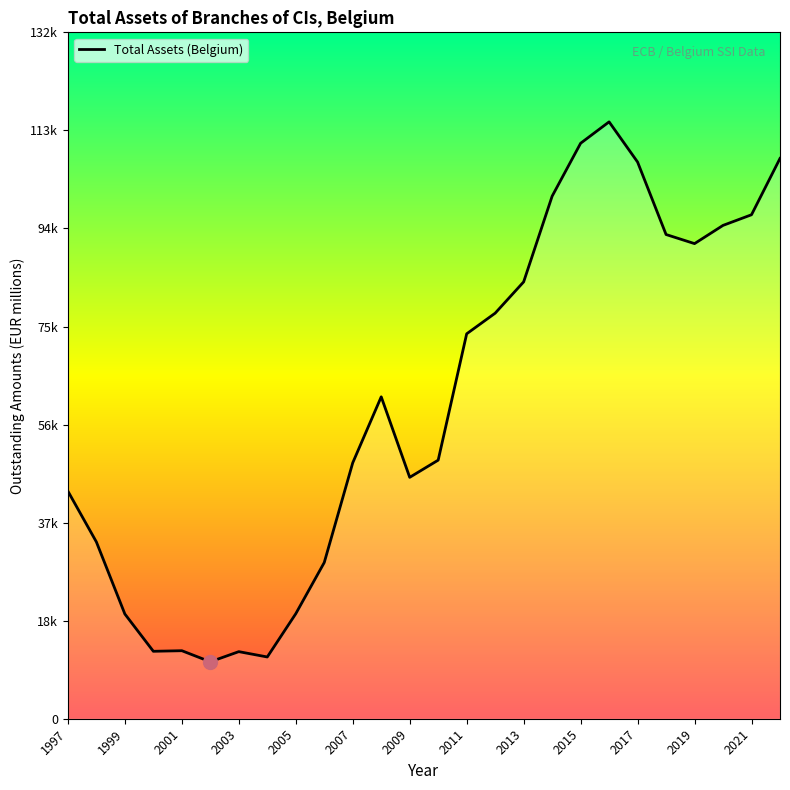

What is the ratio of the value at 2013 to the value at 1997?

1.9